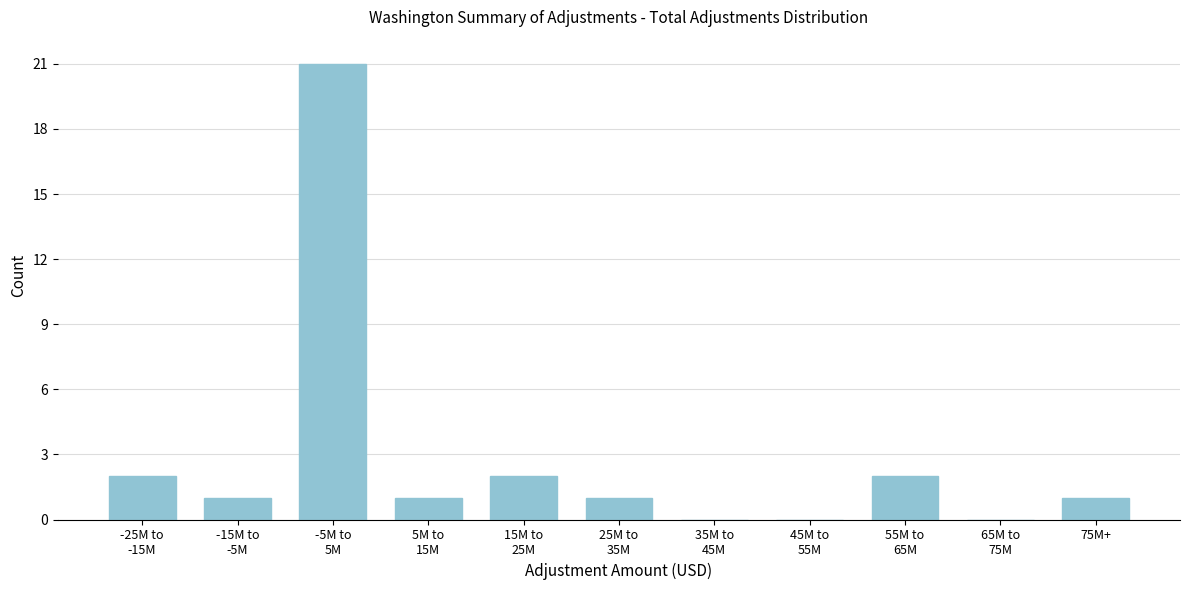

The chart shows a value of 1 at 75M+. True or false?

True